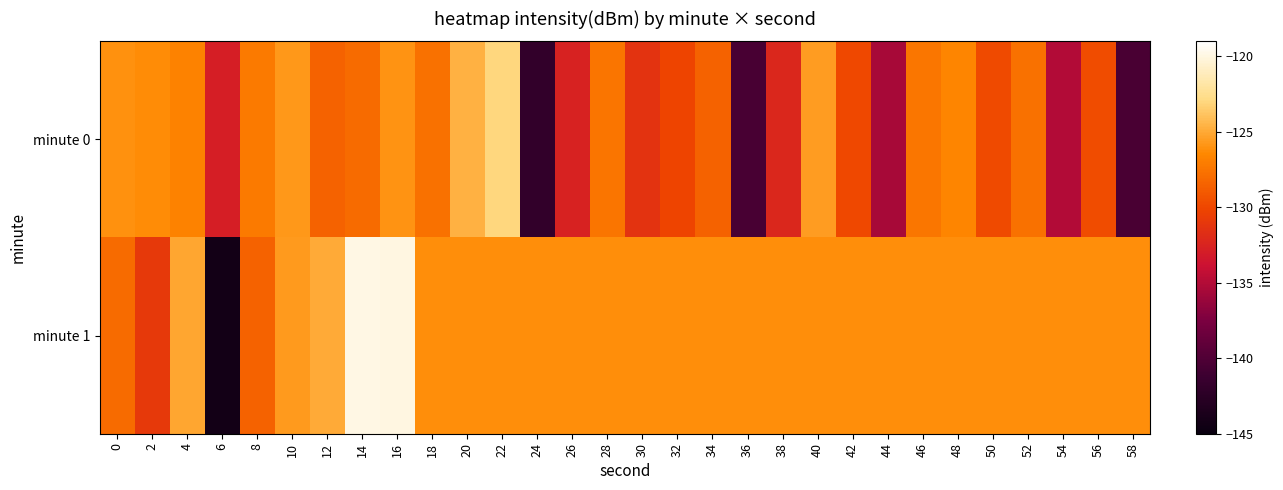

Reading left to right, transcribe all the data shown in this chart.

minute 0: 0=-126.0	2=-126.3	4=-126.8	6=-132.8	8=-127.2	10=-125.8	12=-128.5	14=-128.0	16=-126.0	18=-127.7	20=-124.6	22=-123.0	24=-141.9	26=-132.5	28=-127.5	30=-131.3	32=-130.2	34=-128.5	36=-140.4	38=-132.3	40=-125.5	42=-130.0	44=-135.5	46=-127.3	48=-126.6	50=-129.8	52=-127.7	54=-135.0	56=-129.7	58=-140.3
minute 1: 0=-128.0	2=-130.9	4=-125.1	6=-144.3	8=-128.5	10=-125.7	12=-124.9	14=-119.9	16=-119.9	18=-126.2	20=-126.2	22=-126.2	24=-126.2	26=-126.2	28=-126.2	30=-126.2	32=-126.2	34=-126.2	36=-126.2	38=-126.2	40=-126.2	42=-126.2	44=-126.2	46=-126.2	48=-126.2	50=-126.2	52=-126.2	54=-126.2	56=-126.2	58=-126.2